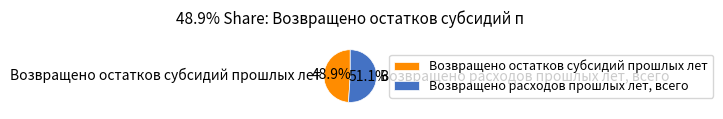

What is the largest slice in the pie chart?

Возвращено расходов прошлых лет, всего